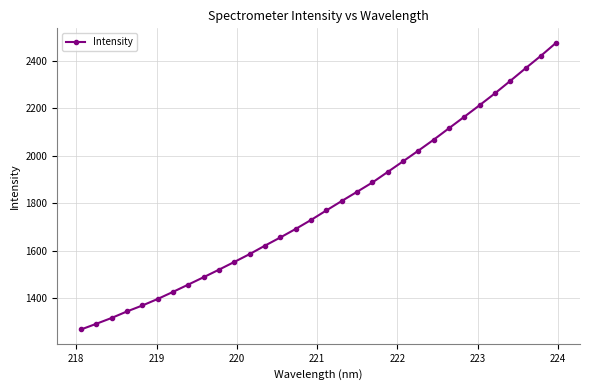

Does the chart have visible grid lines?

Yes